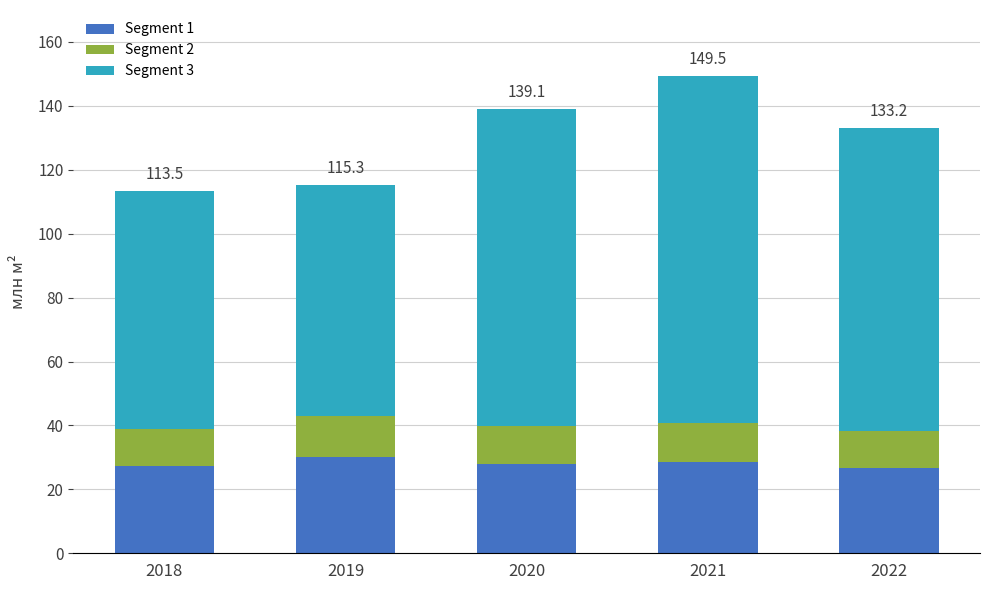

At which category is the sum across all series the highest?

2021